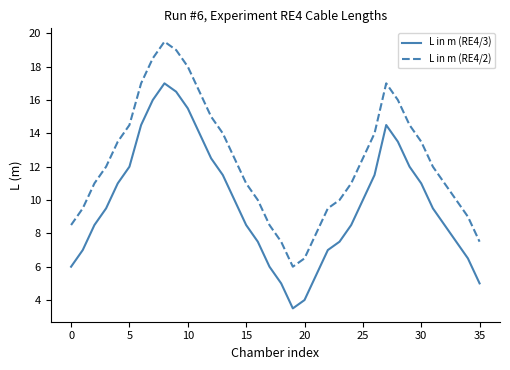

True or false: L in m (RE4/3) and L in m (RE4/2) cross at least once.

False